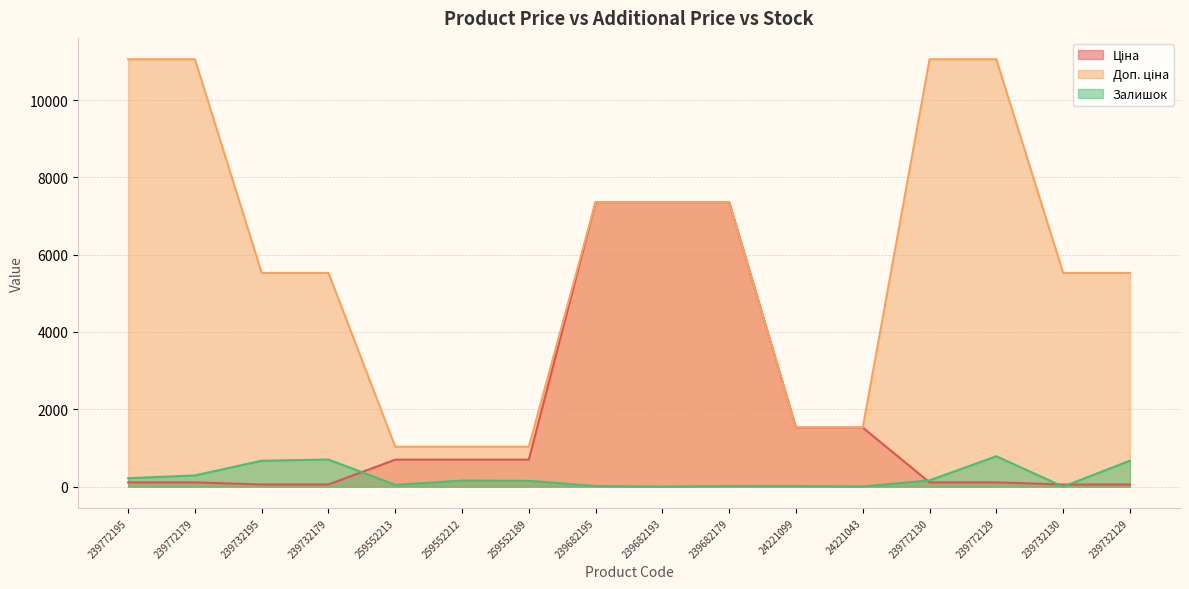

What is the maximum value shown in the chart?

11055.0